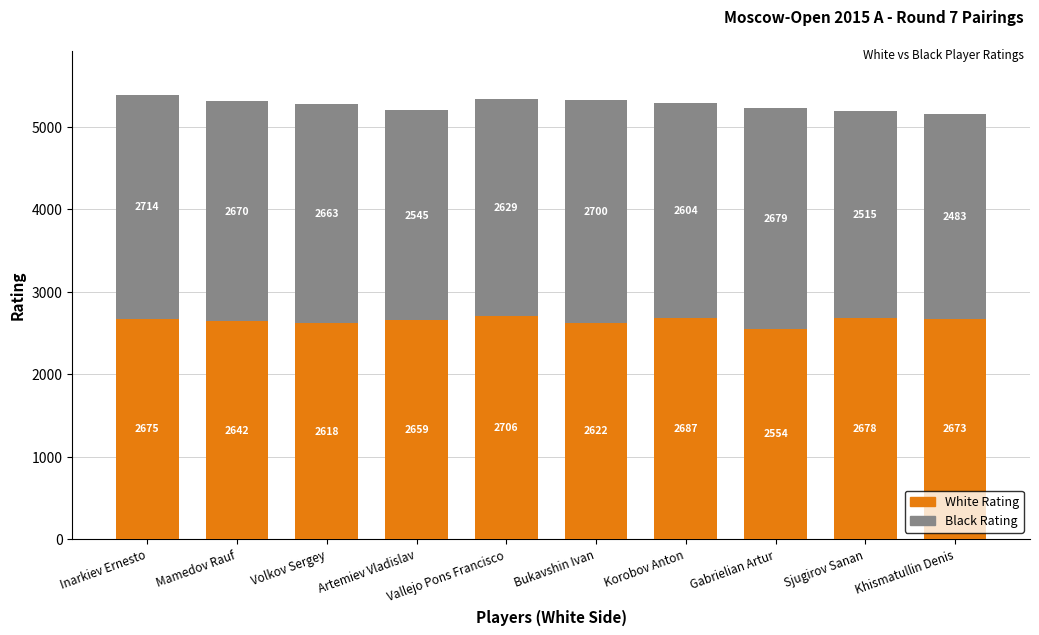

What is the total value across all series at Artemiev Vladislav?

5204